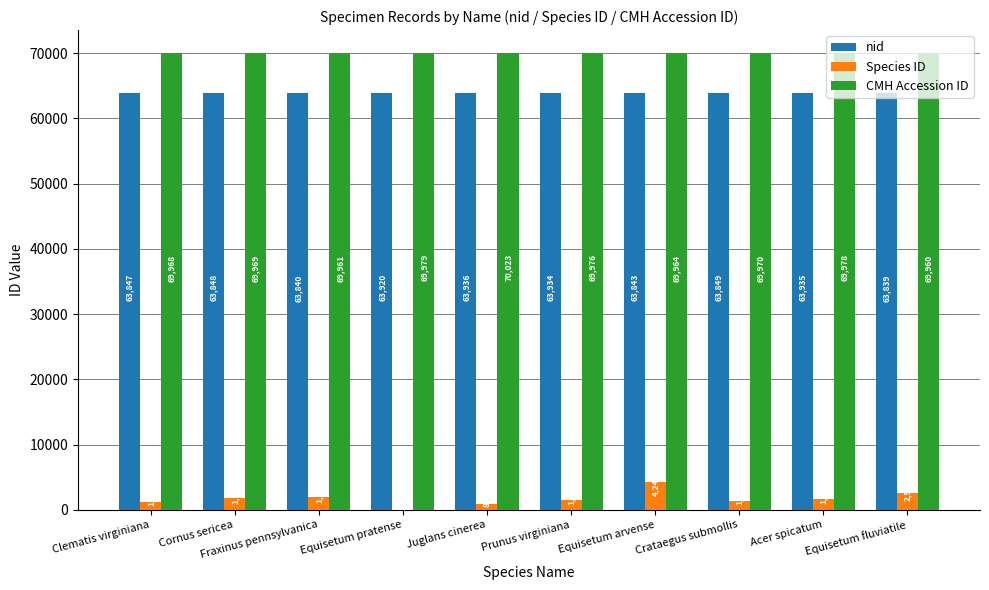

Reading left to right, transcribe all the data shown in this chart.

nid: 63847	63848	63840	63920	63936	63934	63843	63849	63935	63839
Species ID: 1151	1828	1916	11	894	1422	4249	1370	1620	2551
CMH Accession ID: 69968	69969	69961	69979	70023	69976	69964	69970	69978	69960